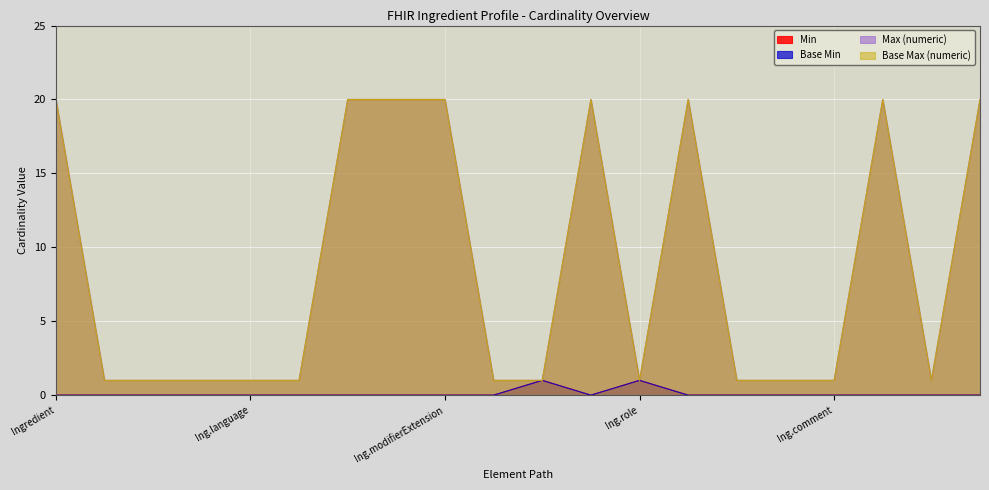

True or false: Base Max (numeric) and Min intersect in this chart.

False